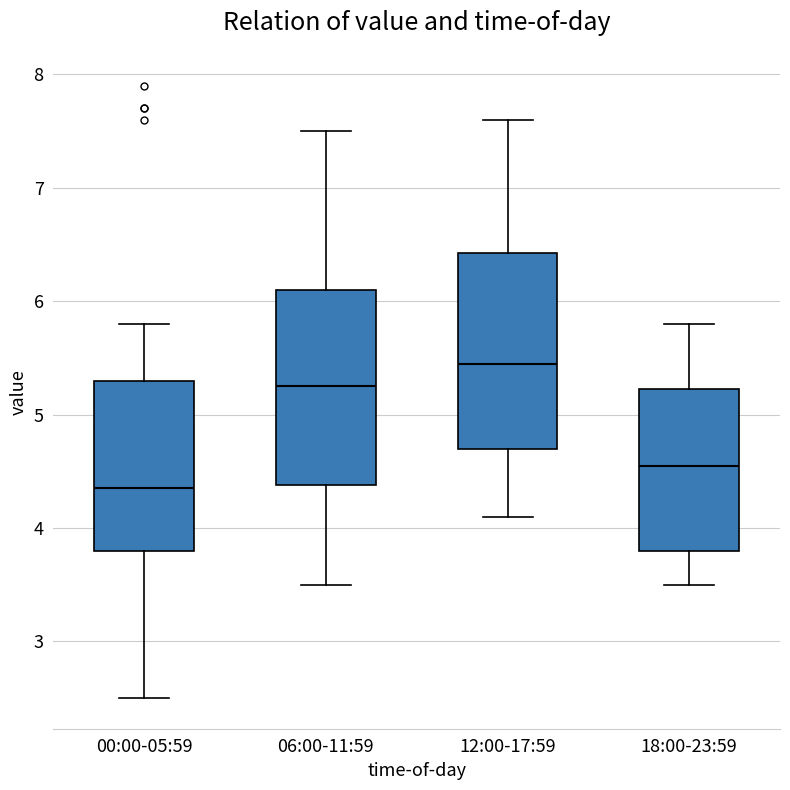

Reading left to right, transcribe this box plot: for each box, give where its median line is, the range the box spans, and where its two whiskers end, as read against the y-axis. The values are not printed on the chart, so give them approximately, as read against the axis.

00:00-05:59: median 4.4, box 3.8 to 5.3, whiskers 2.5 to 5.8
06:00-11:59: median 5.3, box 4.4 to 6.1, whiskers 3.5 to 7.5
12:00-17:59: median 5.5, box 4.7 to 6.4, whiskers 4.1 to 7.6
18:00-23:59: median 4.6, box 3.8 to 5.2, whiskers 3.5 to 5.8